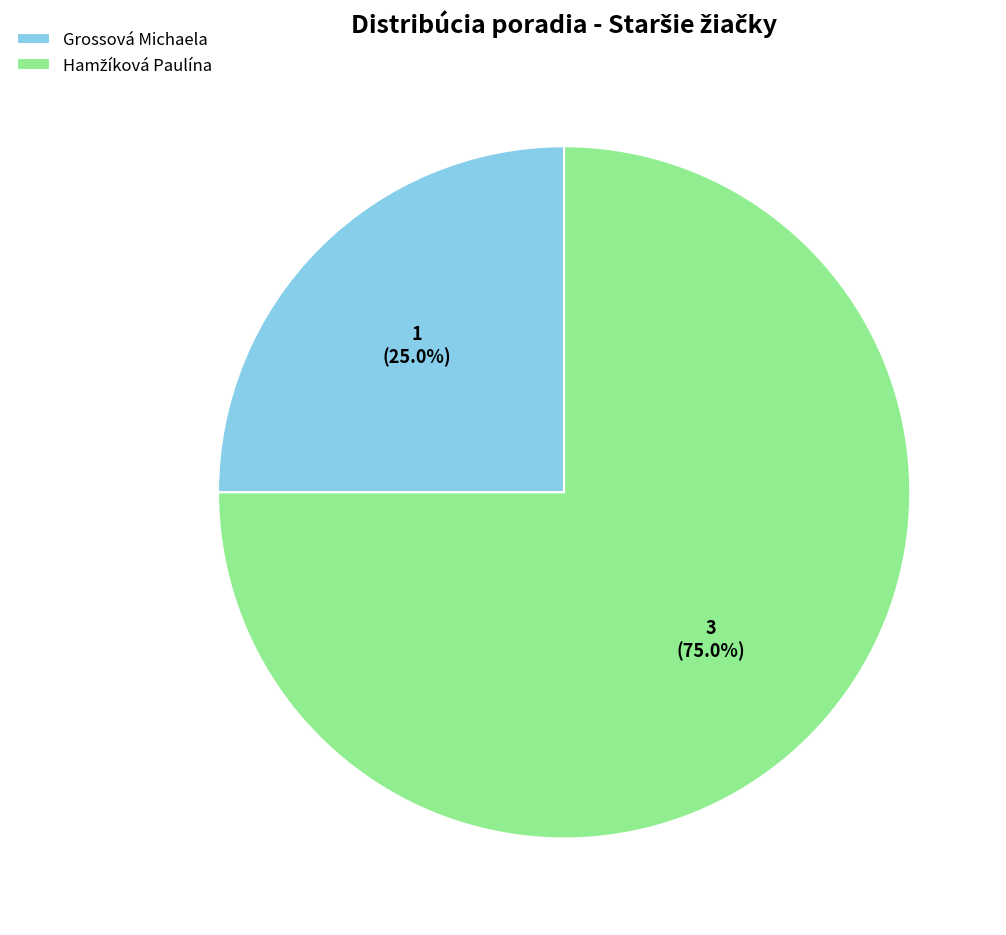

How much of the chart is everything except Grossová Michaela?

75.0%